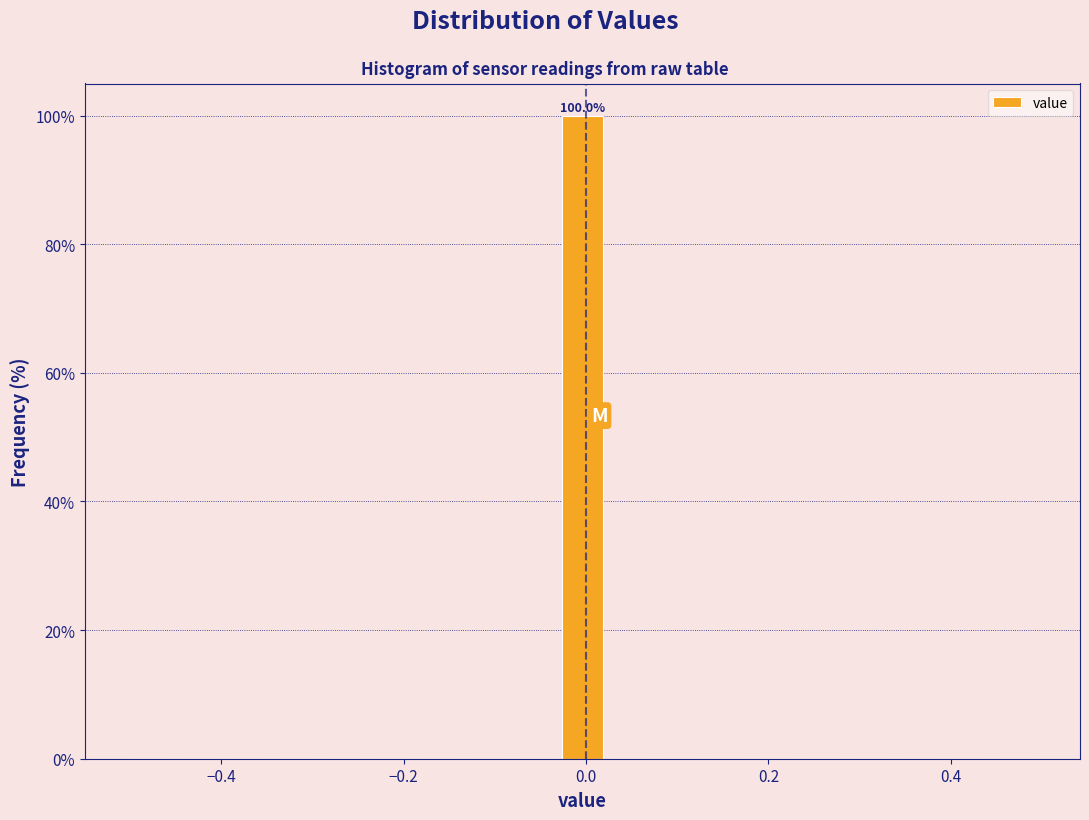

Read against the x-axis, roughly where is the centre of the tallest bar?

0.00